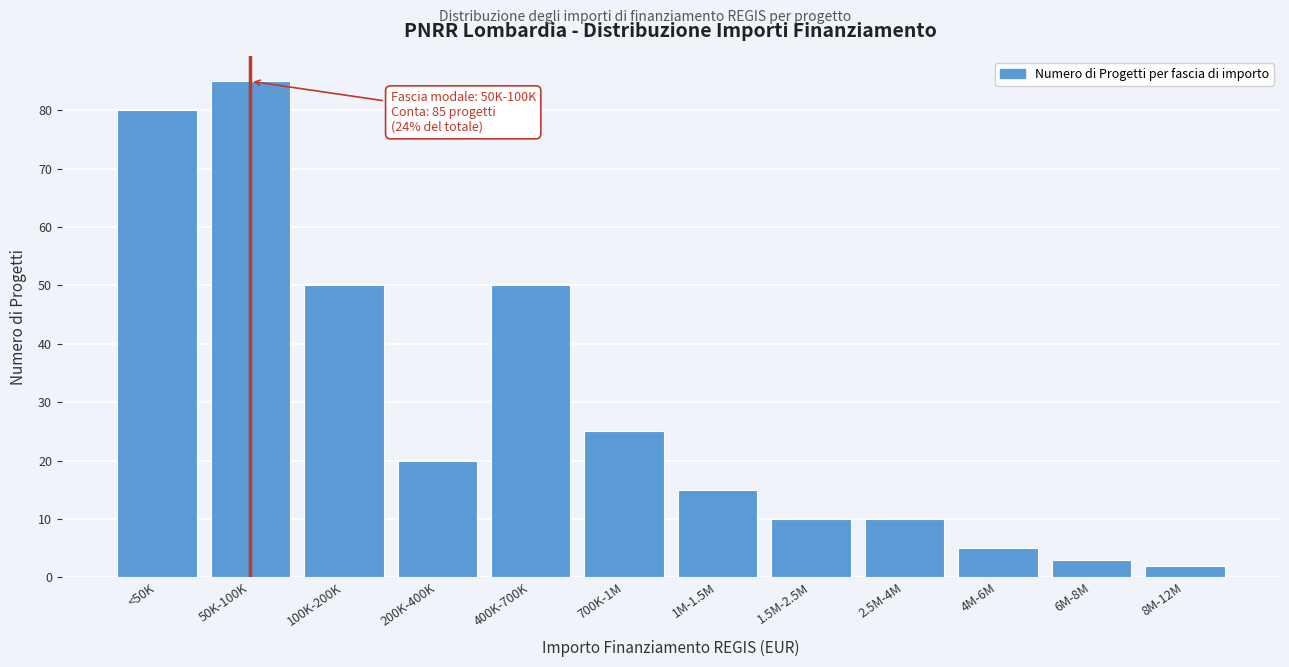

Reading left to right, transcribe all the data shown in this chart.

<50K=80	50K-100K=85	100K-200K=50	200K-400K=20	400K-700K=50	700K-1M=25	1M-1.5M=15	1.5M-2.5M=10	2.5M-4M=10	4M-6M=5	6M-8M=3	8M-12M=2